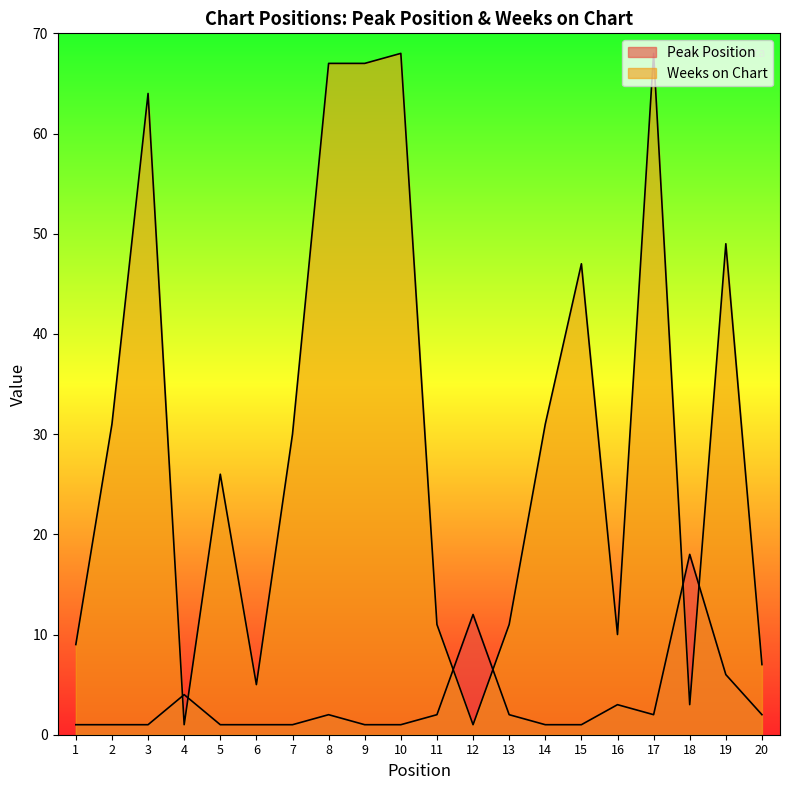

Reading left to right, extract all data points from this chart.

Peak Position: 1	1	1	4	1	1	1	2	1	1	2	12	2	1	1	3	2	18	6	2
Weeks on Chart: 9	31	64	1	26	5	30	67	67	68	11	1	11	31	47	10	68	3	49	7